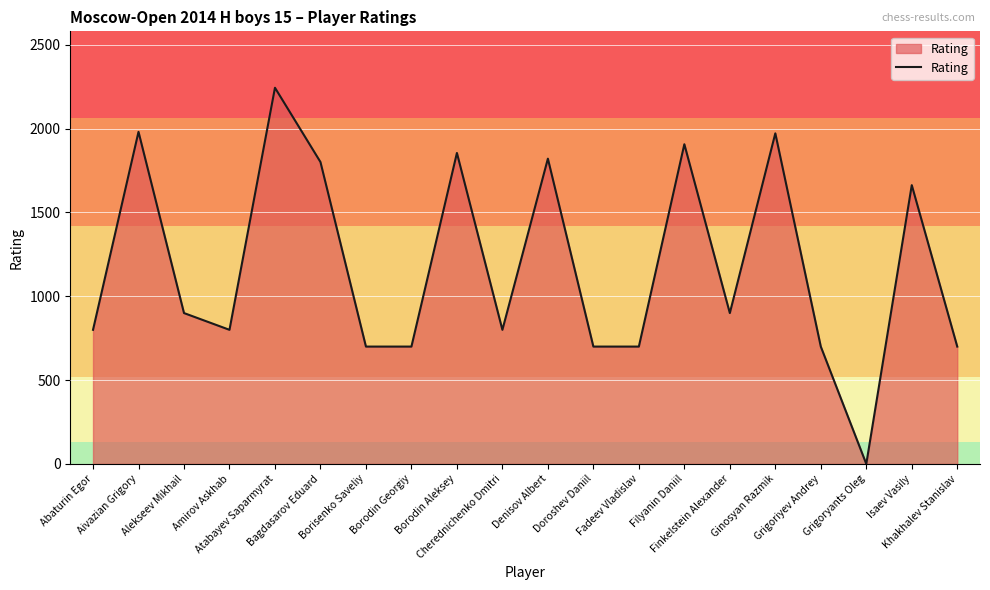

What is the maximum value shown in the chart?

2244